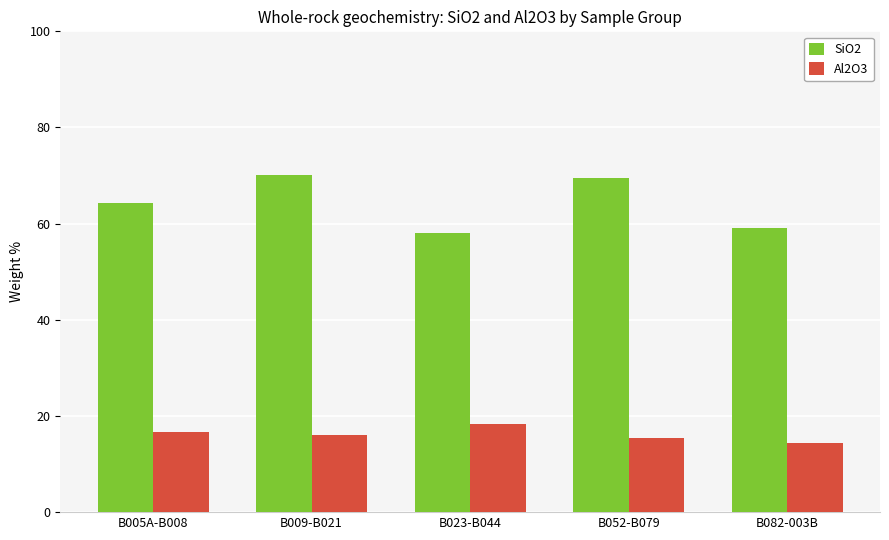

What is the total value across all series at B082-003B?

73.4